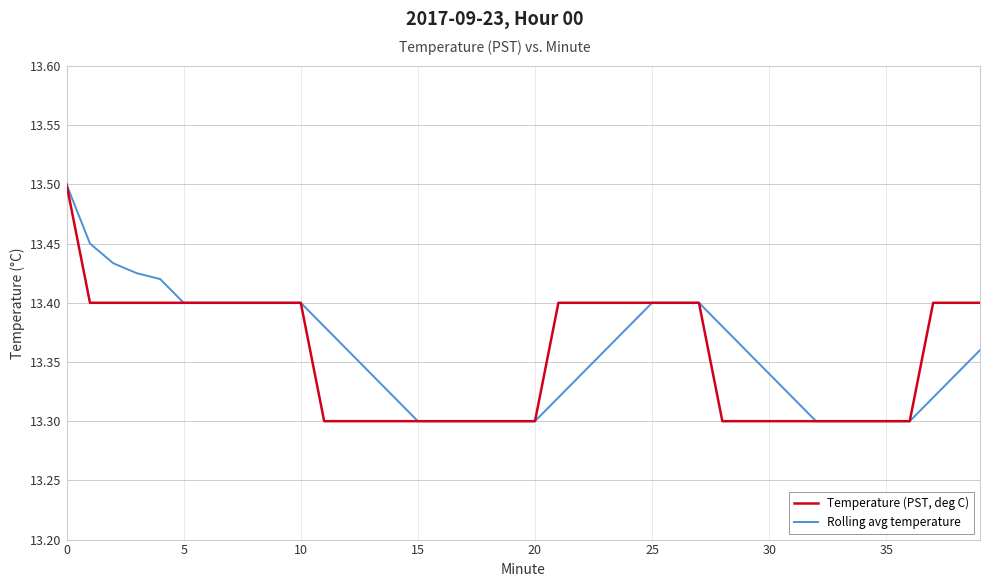

What is the maximum value for Temperature (PST, deg C)?

13.5